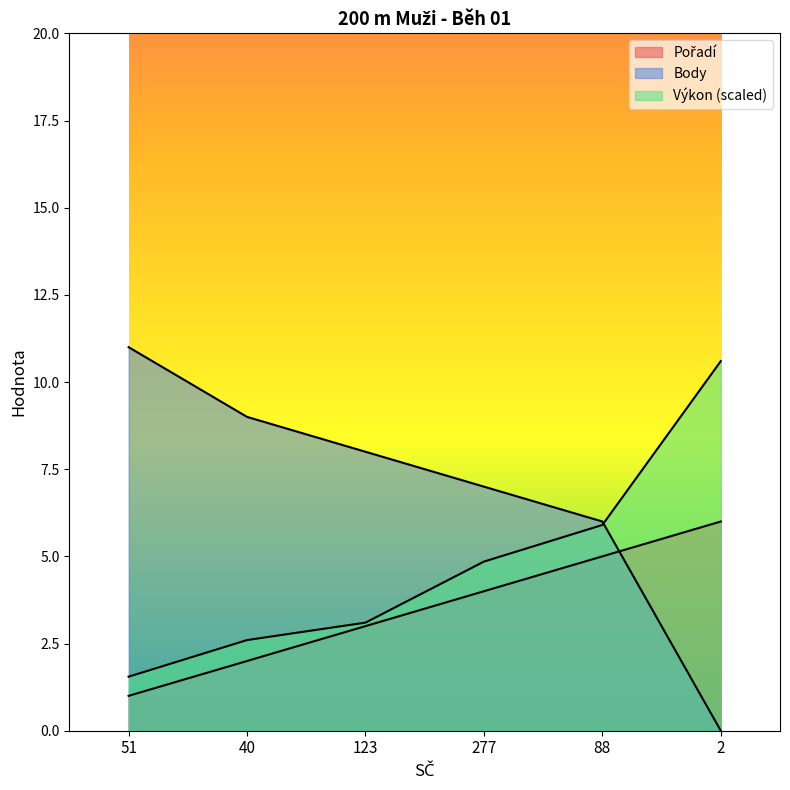

The Výkon series shows 0.6 at 51. True or false?

False